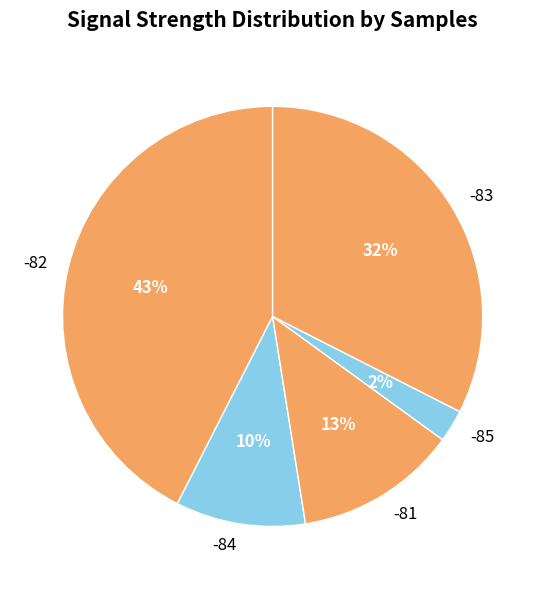

The -81 slice represents 27% of the pie. True or false?

False